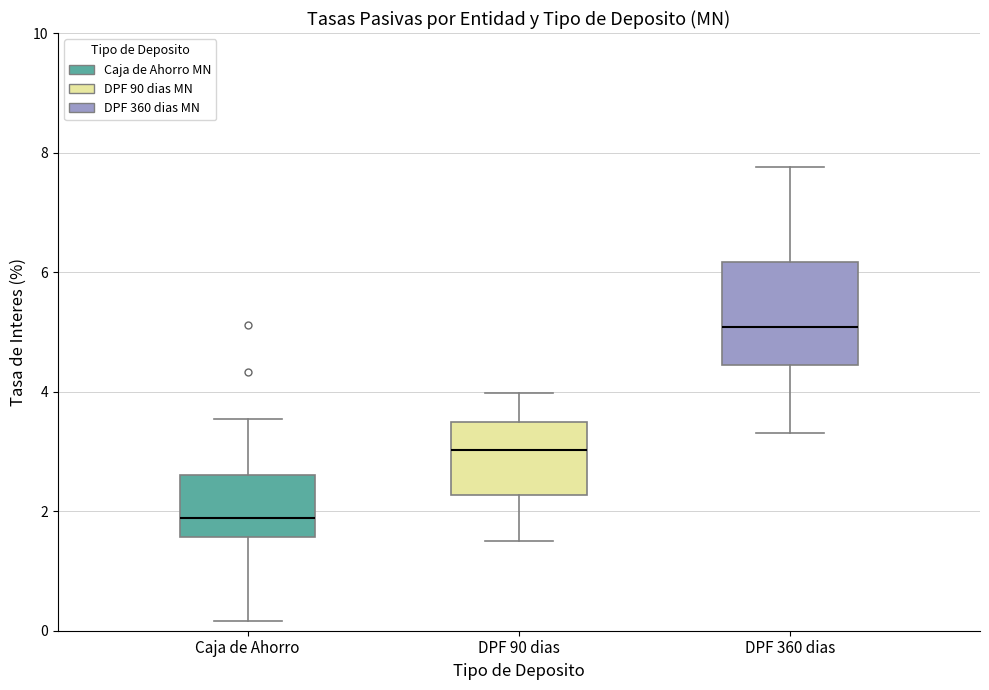

Reading left to right, read every box against the y-axis: the position of its median line, the range the box covers, and the ends of its whiskers. The values are not printed on the chart, so give them approximately, as read against the axis.

Caja de Ahorro: median 1.8, box 1.6 to 2.6, whiskers 0.2 to 3.6
DPF 90 dias: median 3.0, box 2.2 to 3.4, whiskers 1.6 to 4.0
DPF 360 dias: median 5.0, box 4.4 to 6.2, whiskers 3.4 to 7.8